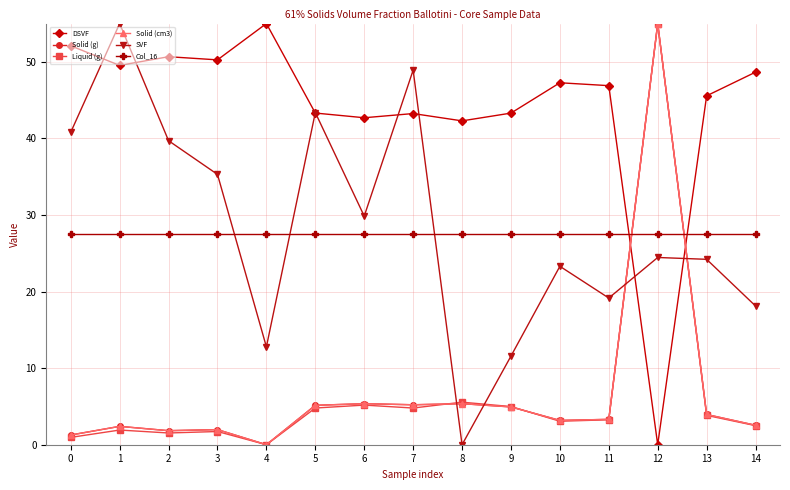

Is this an area chart (filled region under the line)?

No